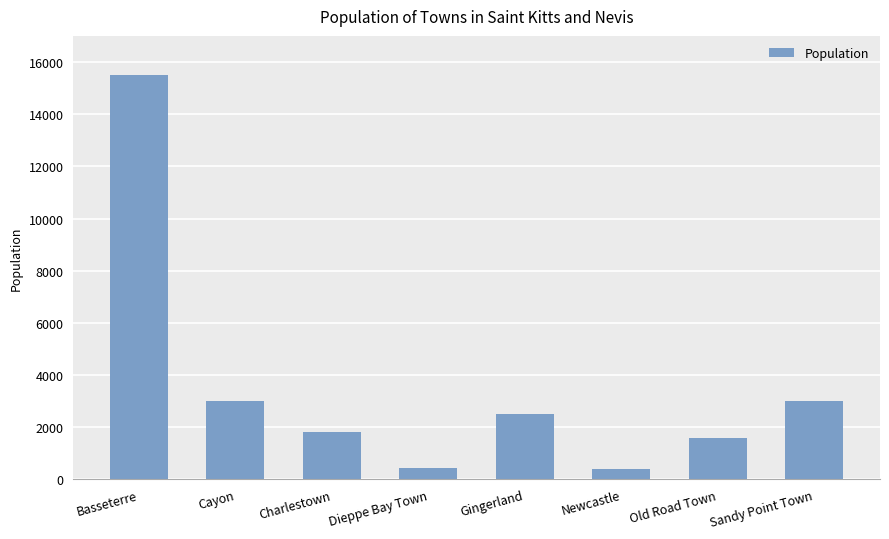

What is the minimum value shown in the chart?

400